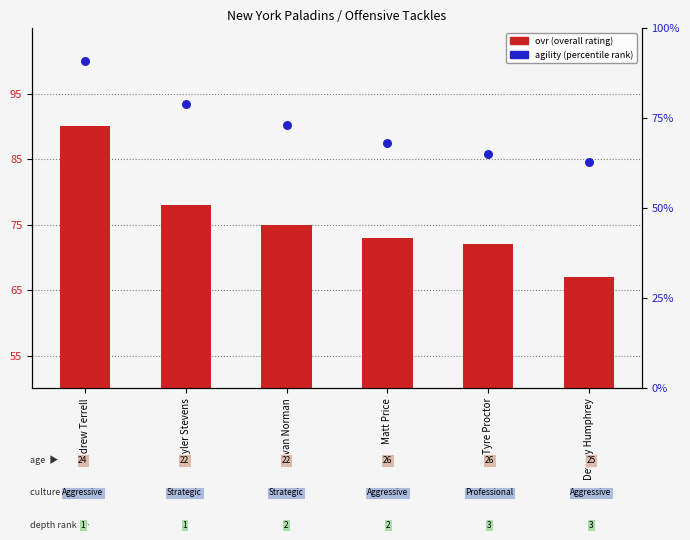

Which series has the largest total across all categories?

ovr (overall rating)